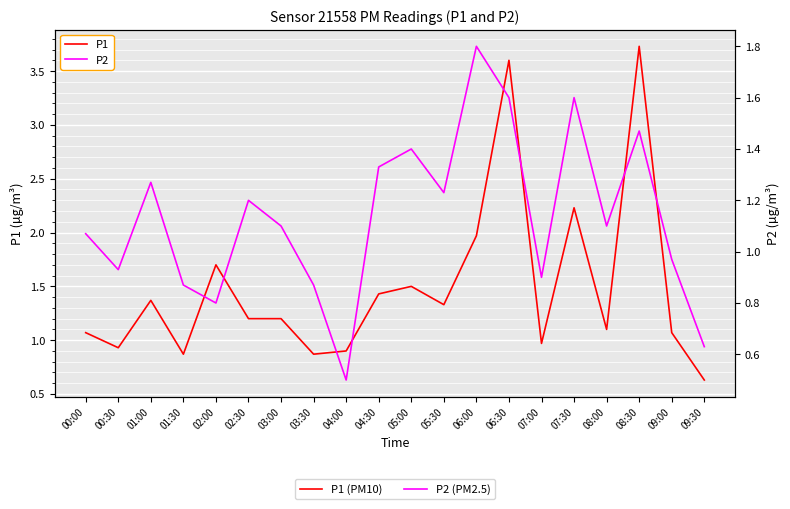

How many lines are shown in the chart?

2